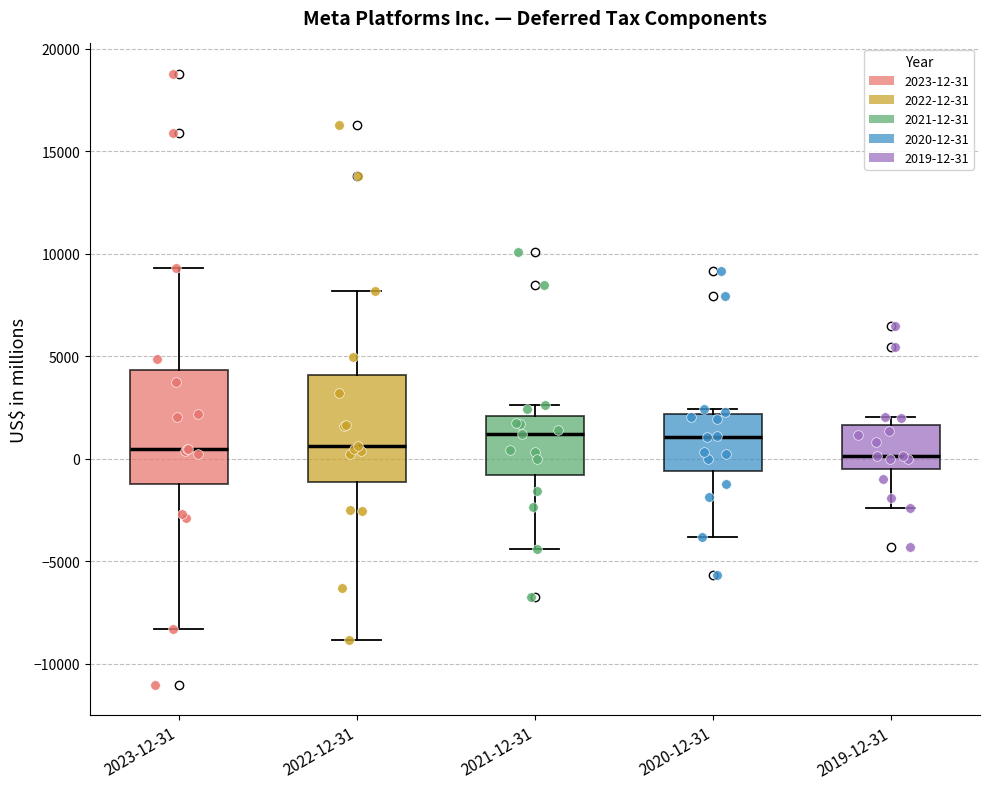

Reading left to right, transcribe this box plot: for each box, give where its median line is, the range the box spans, and where its two whiskers end, as read against the y-axis. The values are not printed on the chart, so give them approximately, as read against the axis.

2023-12-31: median 500, box -1000 to 4500, whiskers -8500 to 9500
2022-12-31: median 500, box -1000 to 4000, whiskers -9000 to 8000
2021-12-31: median 1000, box -1000 to 2000, whiskers -4500 to 2500
2020-12-31: median 1000, box -500 to 2000, whiskers -4000 to 2500
2019-12-31: median 0, box -500 to 1500, whiskers -2500 to 2000